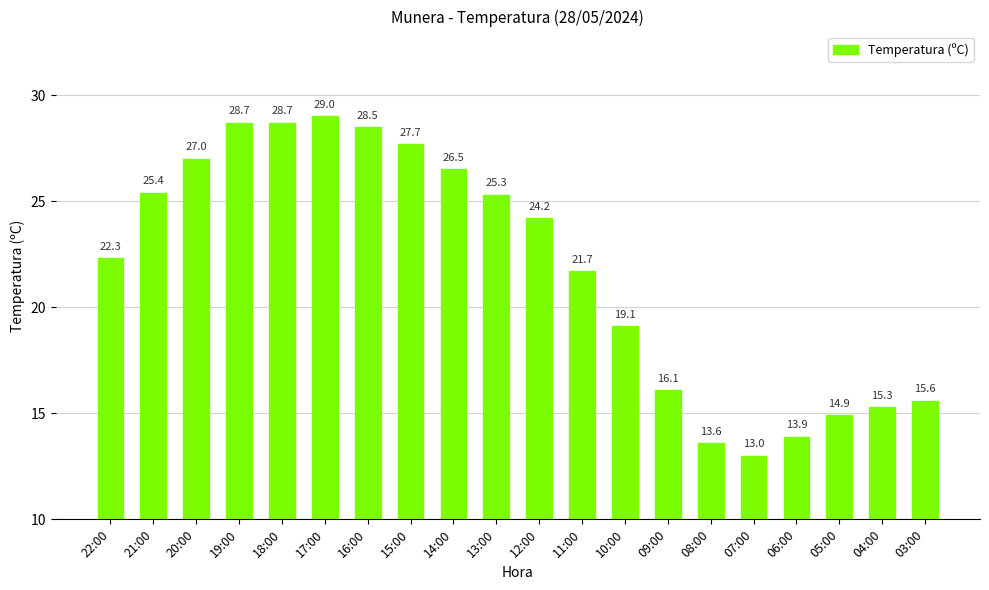

What is the ratio of the value at 17:00 to the value at 19:00?

1.0